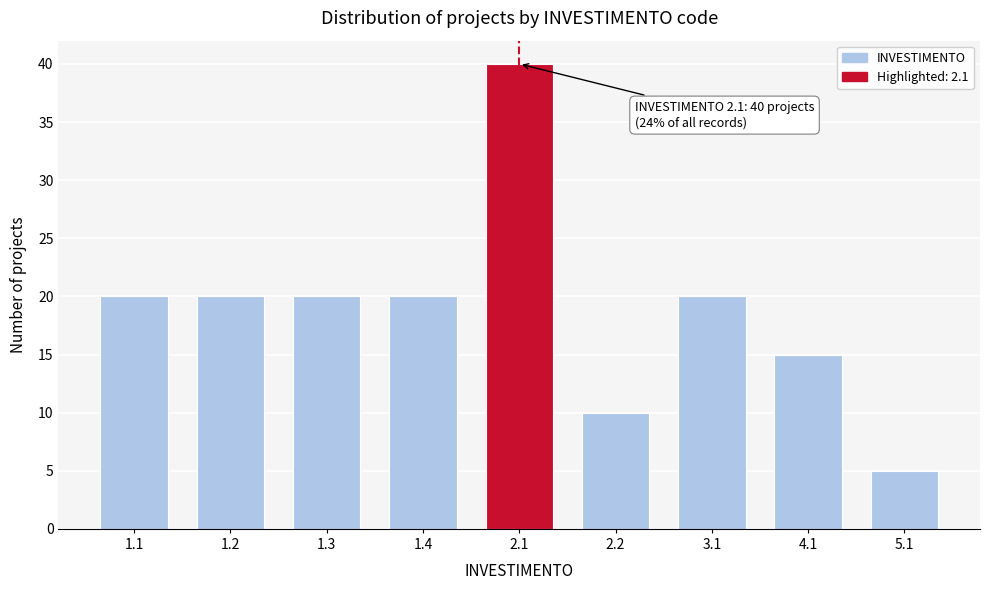

Reading left to right, extract all data points from this chart.

20	20	20	20	40	10	20	15	5